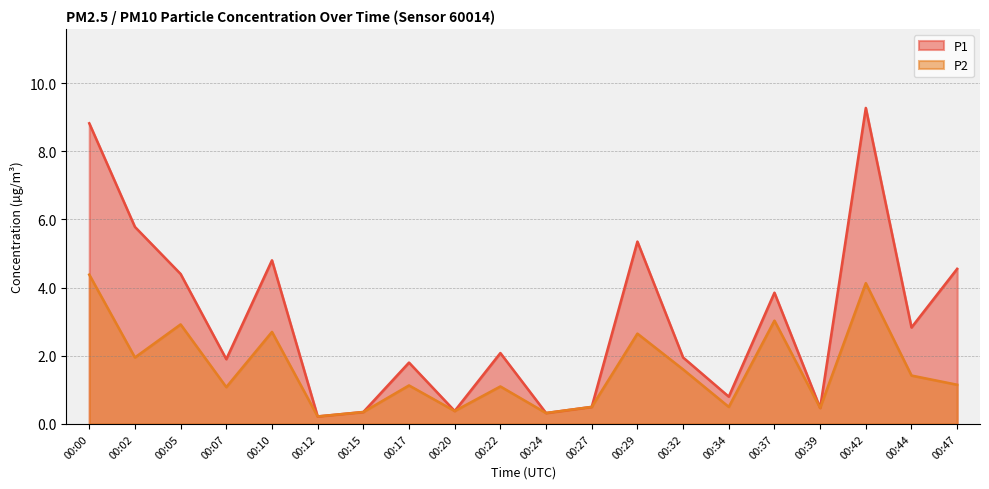

What is the spread (max minus min) of values at 00:37?

0.8